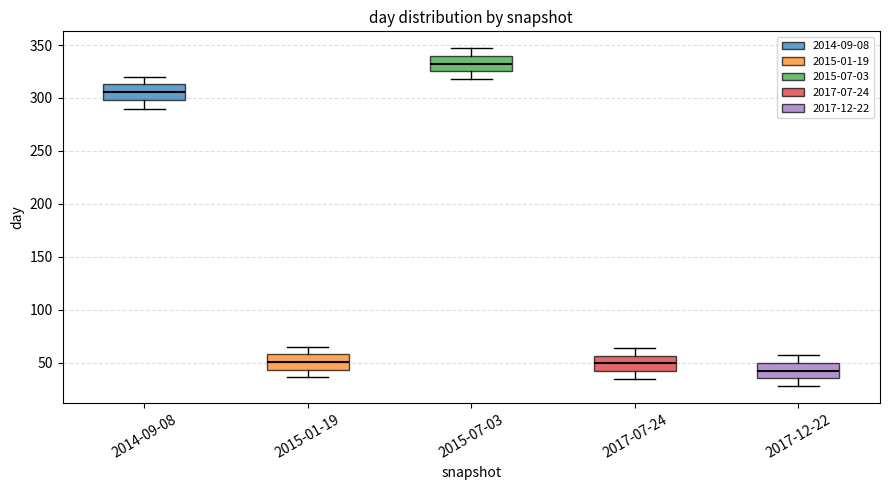

Reading left to right, transcribe this box plot: for each box, give where its median line is, the range the box spans, and where its two whiskers end, as read against the y-axis. The values are not printed on the chart, so give them approximately, as read against the axis.

2014-09-08: median 305, box 300 to 315, whiskers 290 to 320
2015-01-19: median 50, box 45 to 60, whiskers 35 to 65
2015-07-03: median 335, box 325 to 340, whiskers 320 to 345
2017-07-24: median 50, box 40 to 55, whiskers 35 to 65
2017-12-22: median 45, box 35 to 50, whiskers 30 to 55